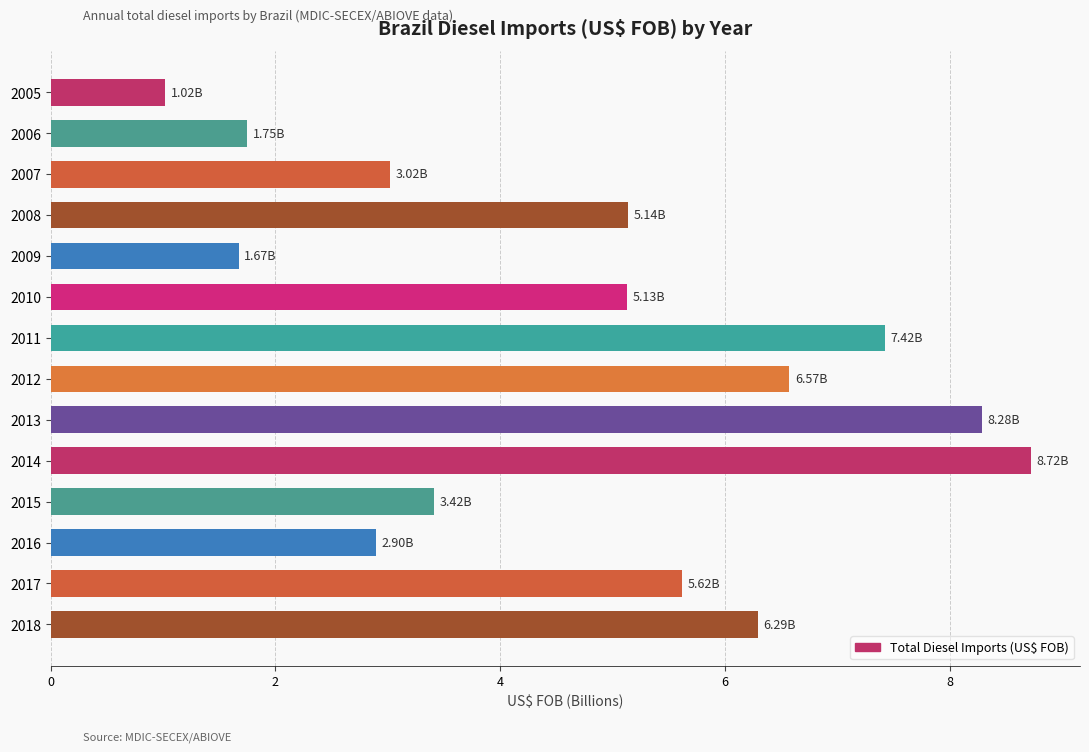

What is the minimum value shown in the chart?

1.0